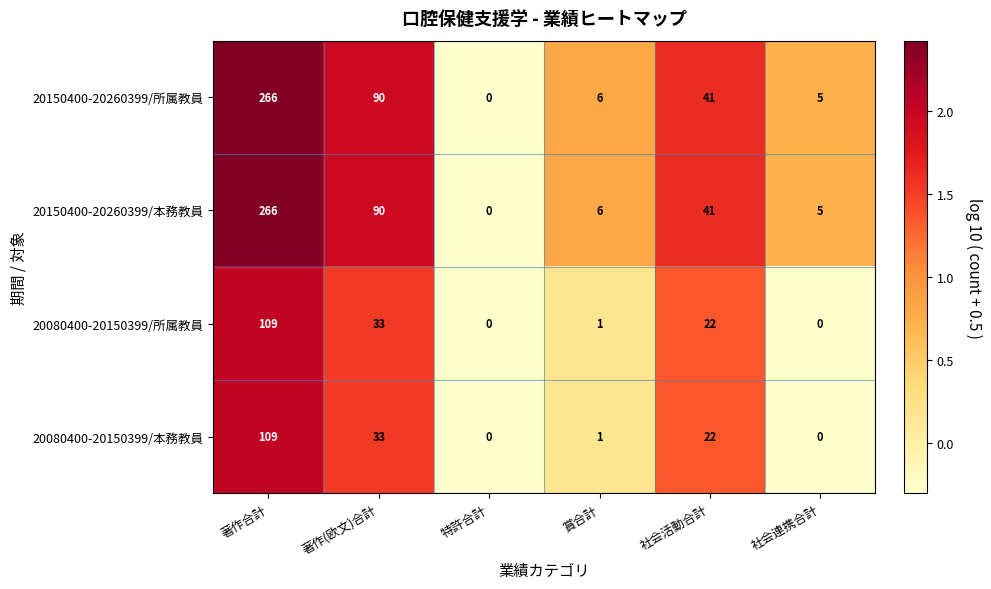

True or false: 20150400-20260399/所属教員 has a value of 266 at 著作合計.

True